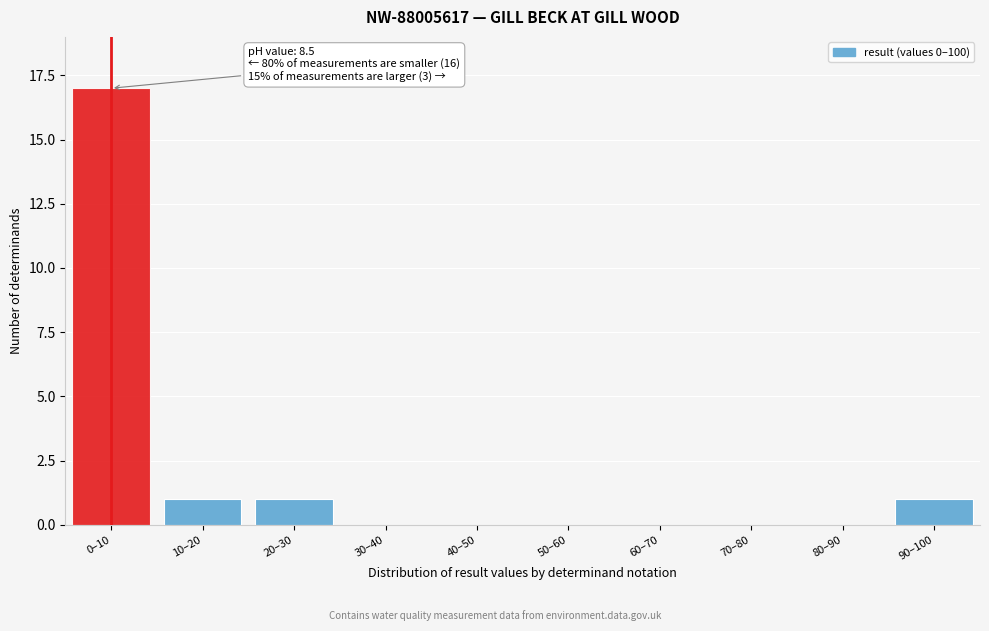

Reading left to right, extract all data points from this chart.

0–10=17	10–20=1	20–30=1	30–40=0	40–50=0	50–60=0	60–70=0	70–80=0	80–90=0	90–100=1